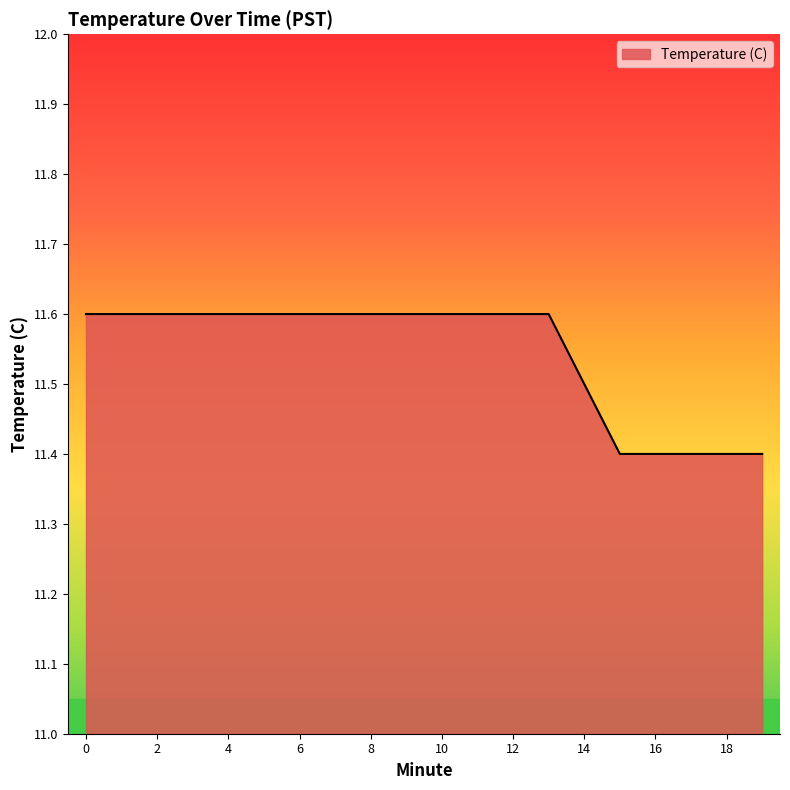

What is the maximum value shown in the chart?

11.6